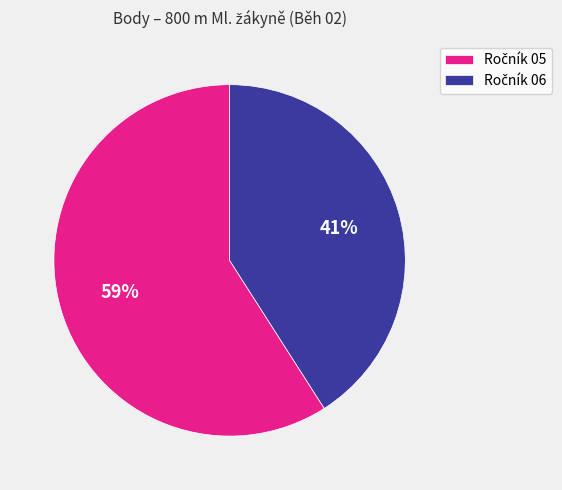

How many slices are in this pie chart?

2